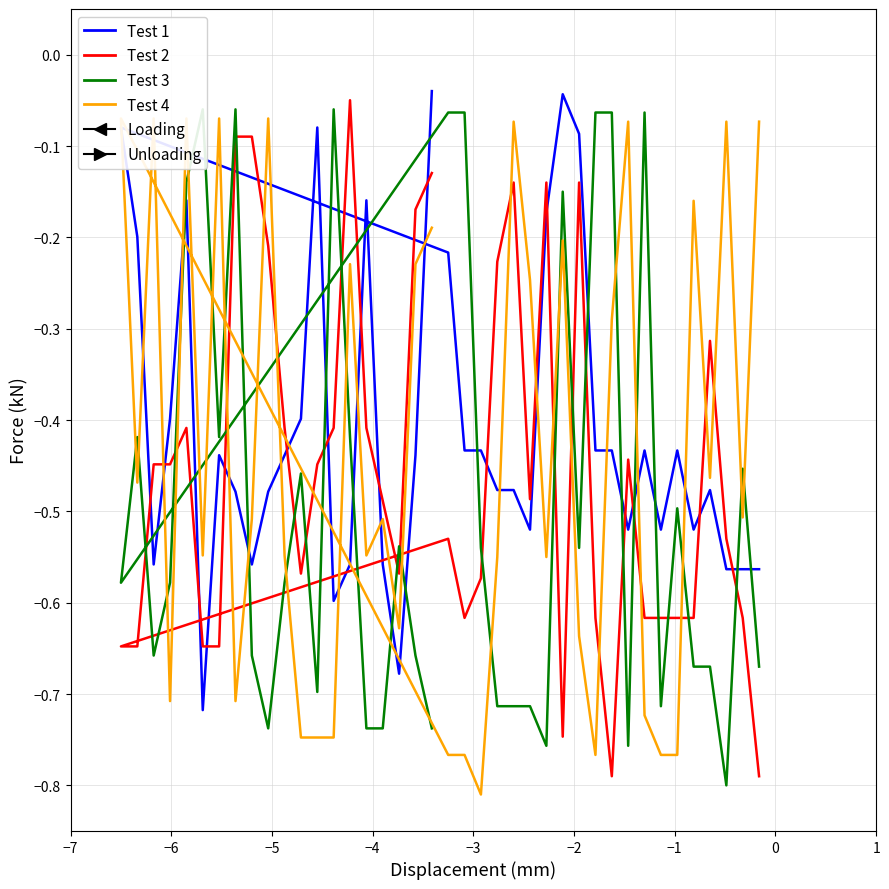

True or false: Test 1 and Test 2 intersect in this chart.

True